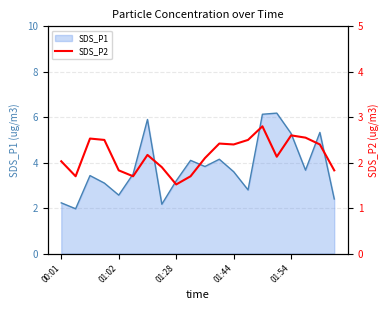

True or false: there are more than 2 points higher than both neighbors.

True